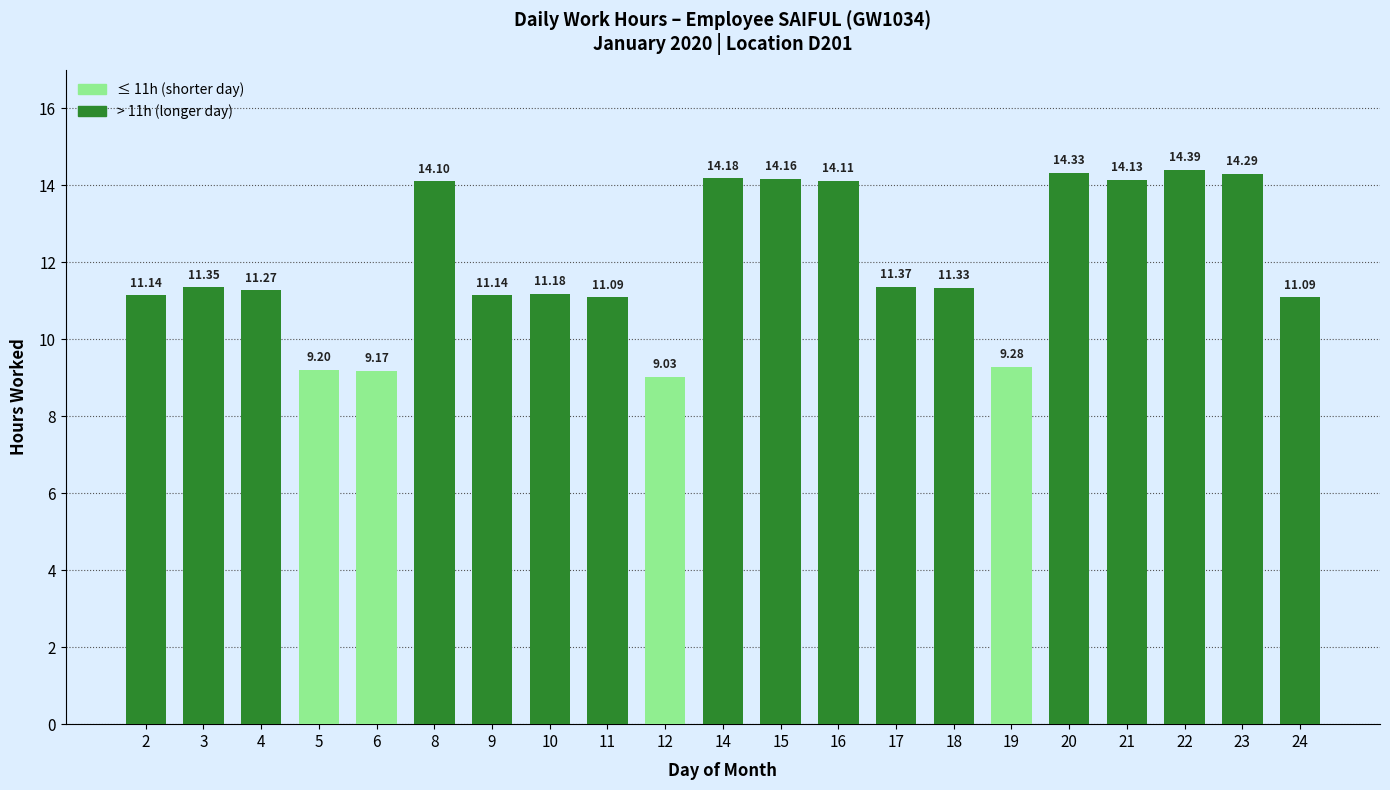

Where does the data first go above 11?

2